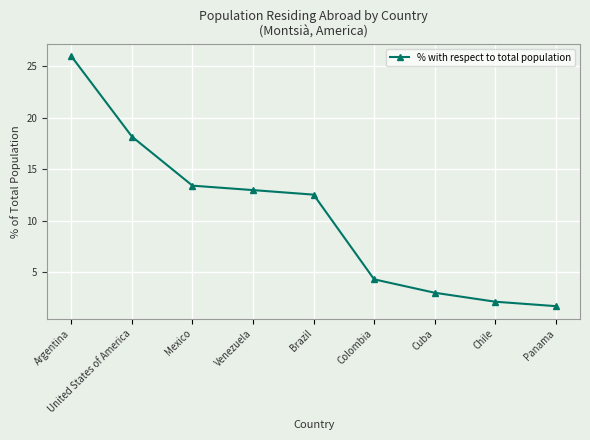

What is the sum of all values?

94.4